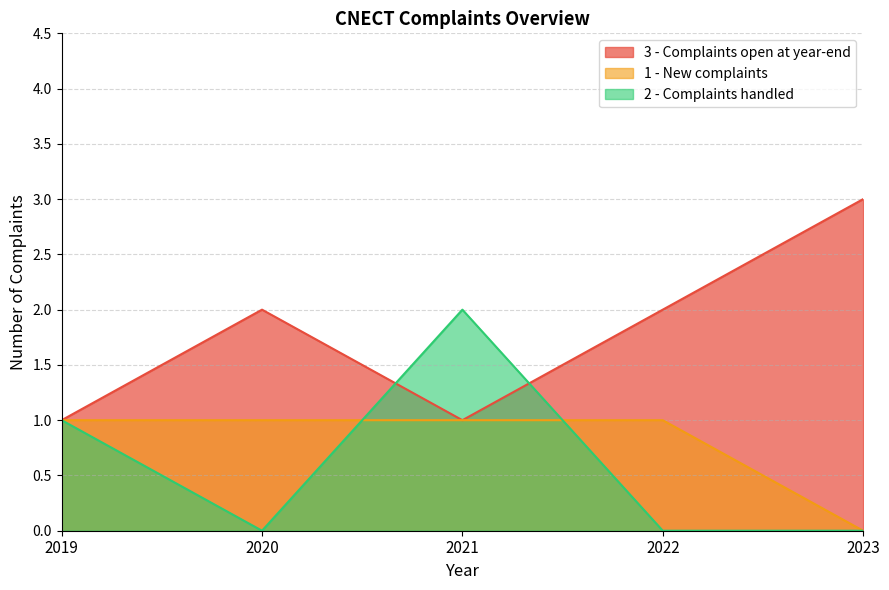

How many times do 2 - Complaints handled and 3 - Complaints open at year-end cross each other?

2